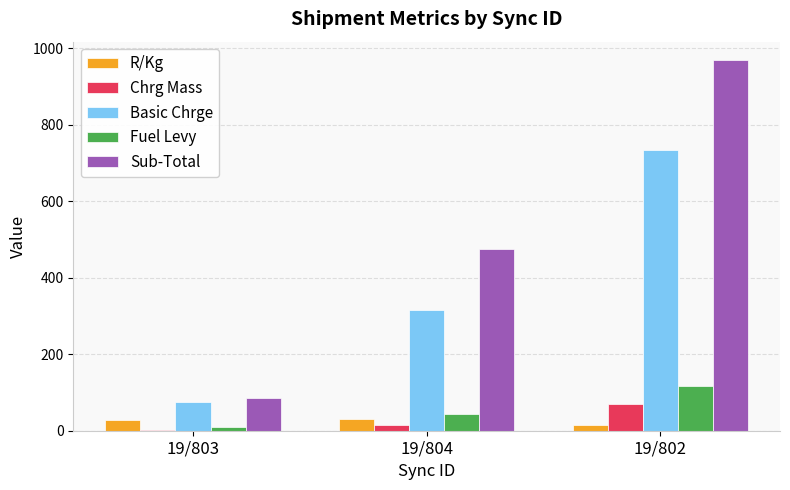

At which label is Sub-Total closest to 527?

19/804